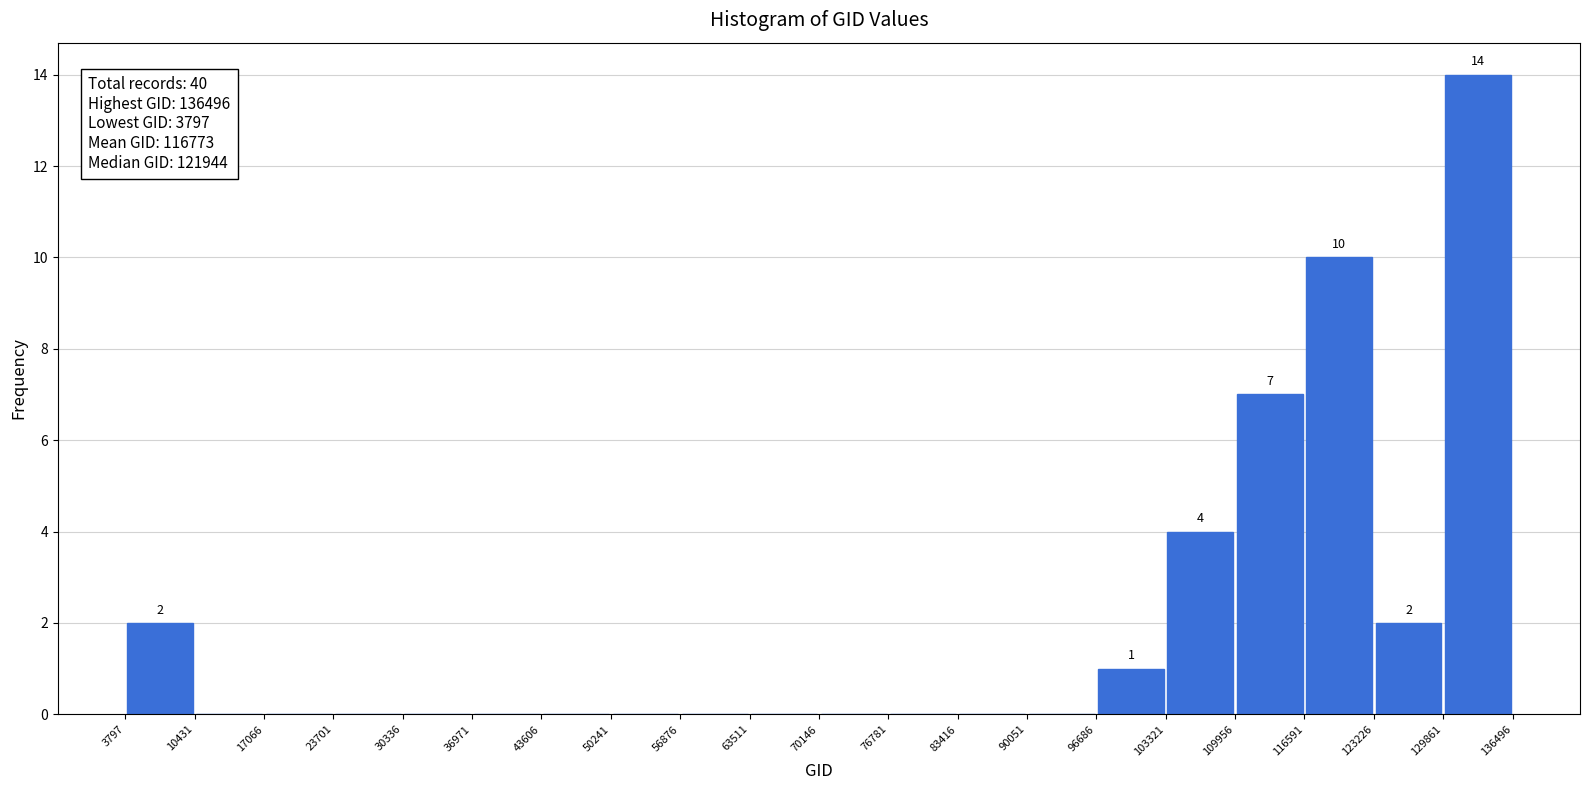

Which range on the x-axis has the tallest bar?

129861 to 136496